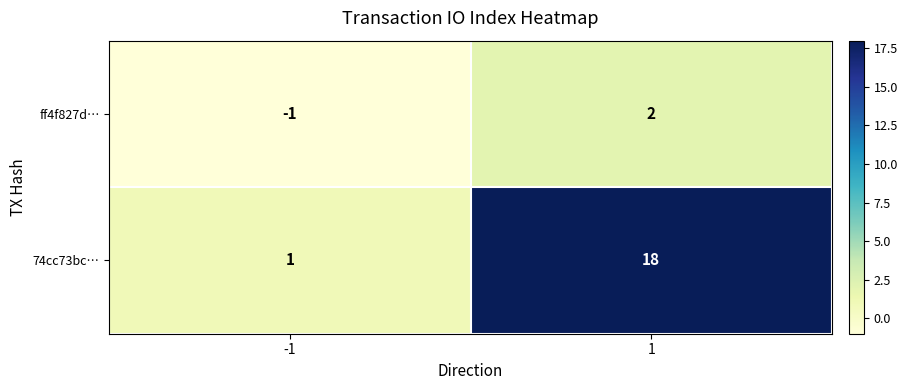

The ff4f827d… series shows -1 at -1. True or false?

True